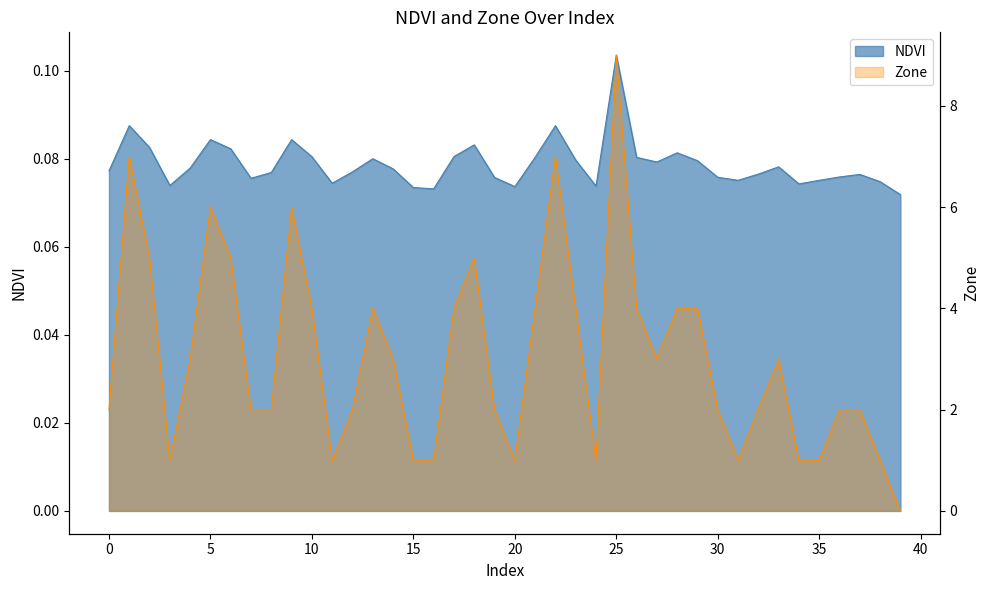

What is the approximate value of Zone at 21?

4.0